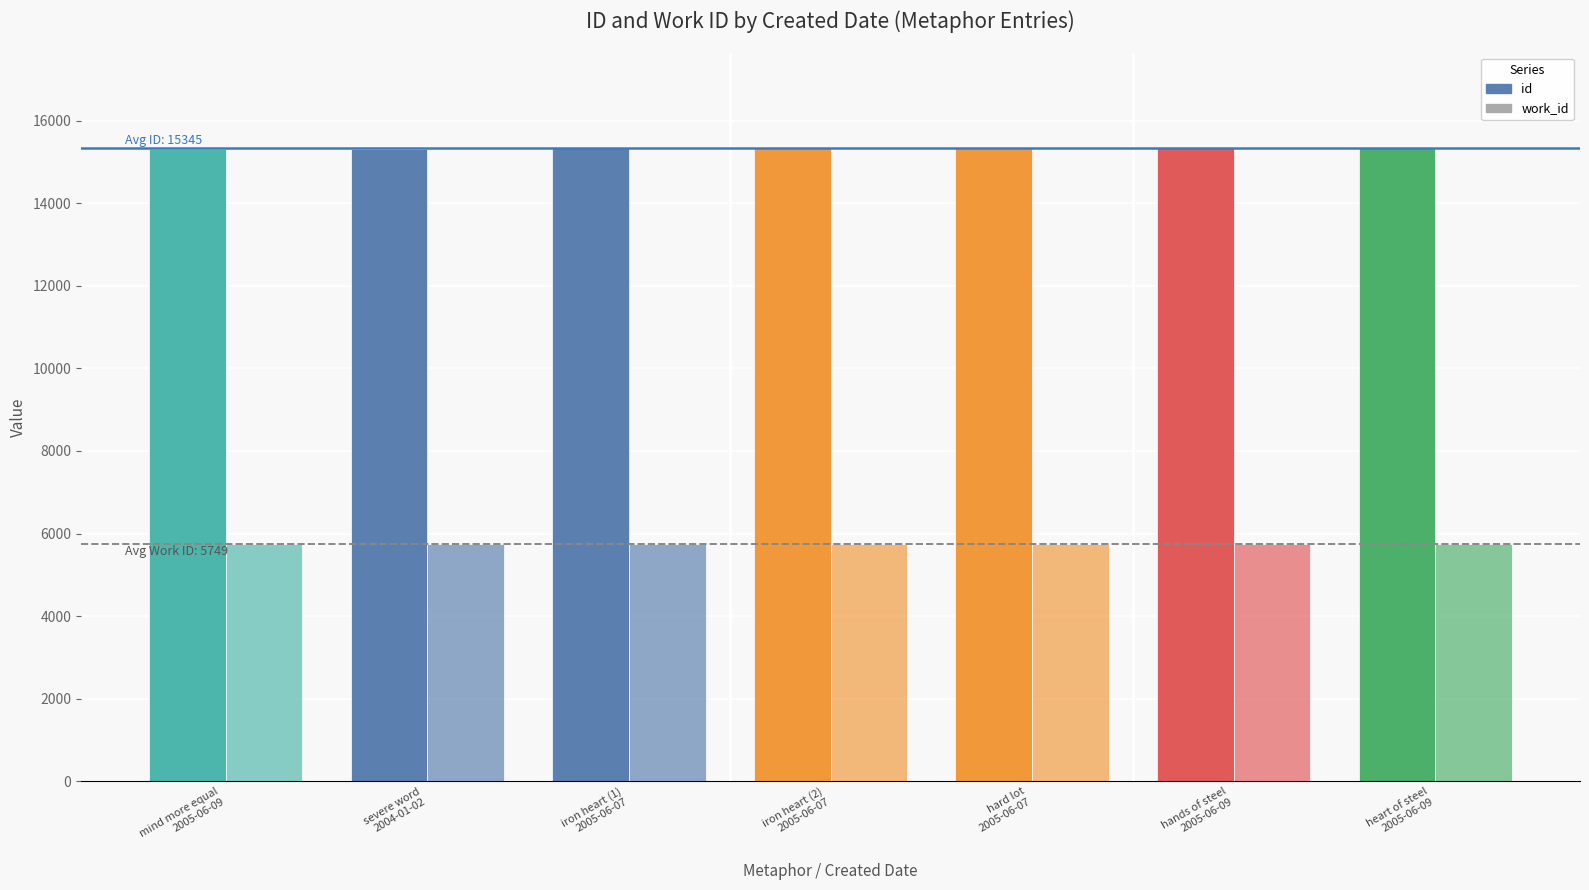

How many data points in work_id are above 5748?

3